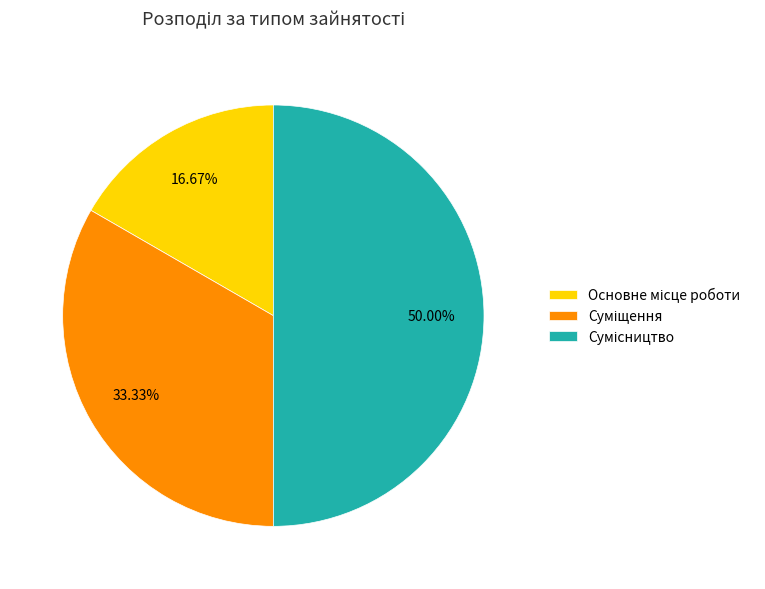

To the nearest percent, what is the combined percentage of Сумісництво and Основне місце роботи?

67%